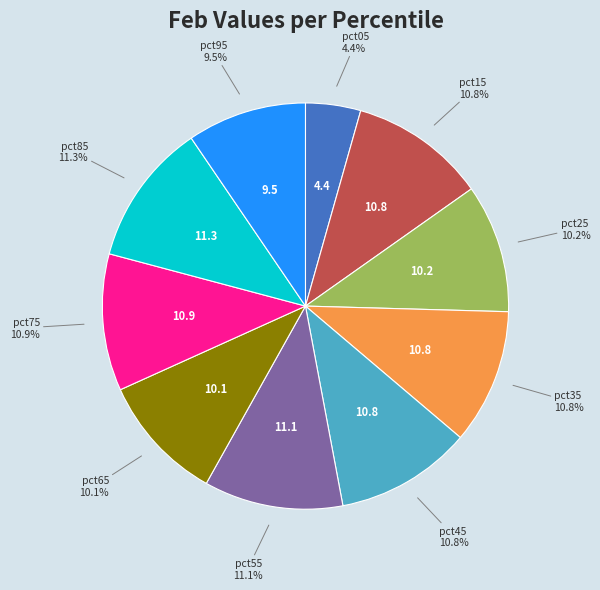

Is there a majority slice in this chart?

No